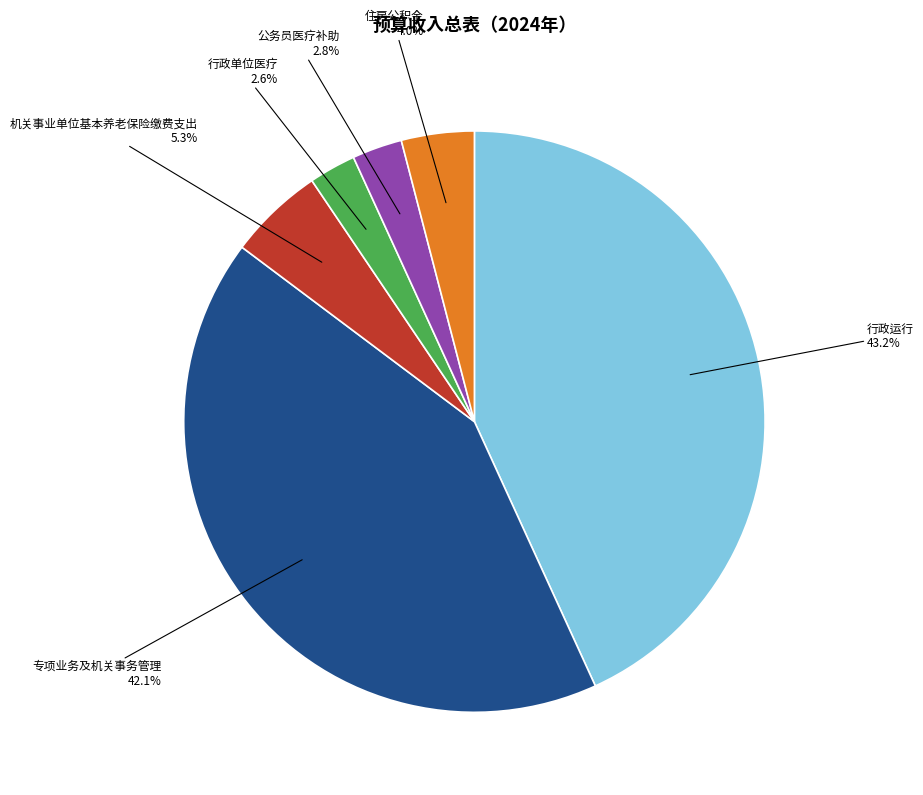

Count the number of slices in the pie.

6